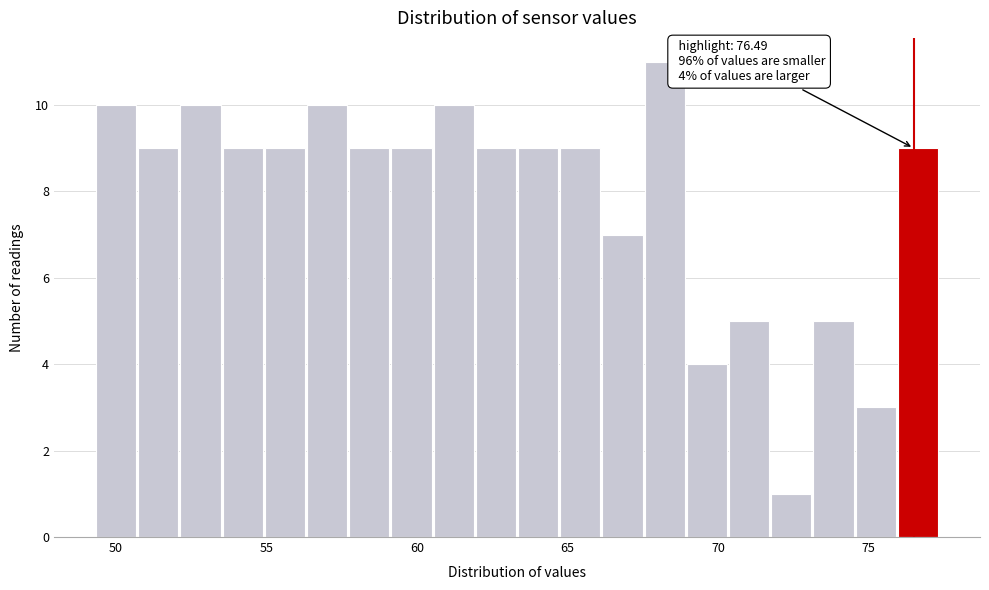

Around what value on the x-axis is the tallest bar? Give the approximate position of its centre, as read against the axis.

68.0